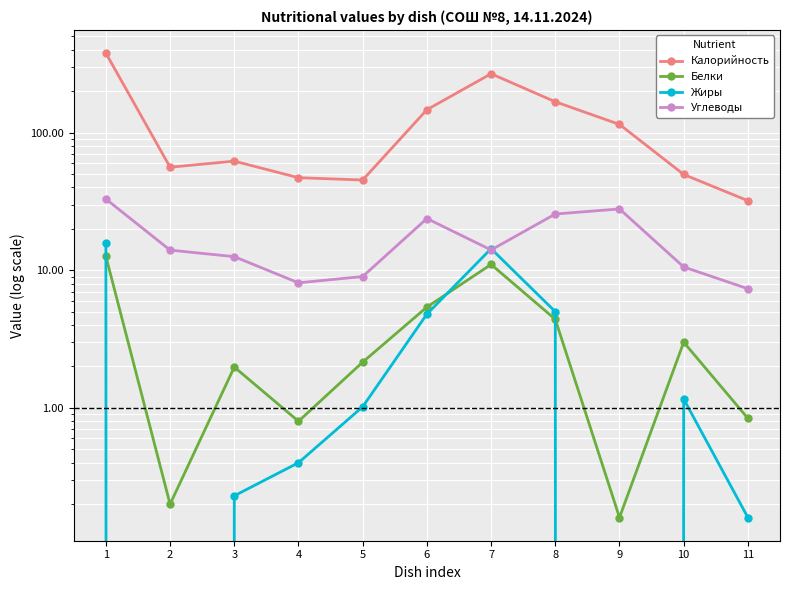

What is the maximum value for Жиры?

15.8